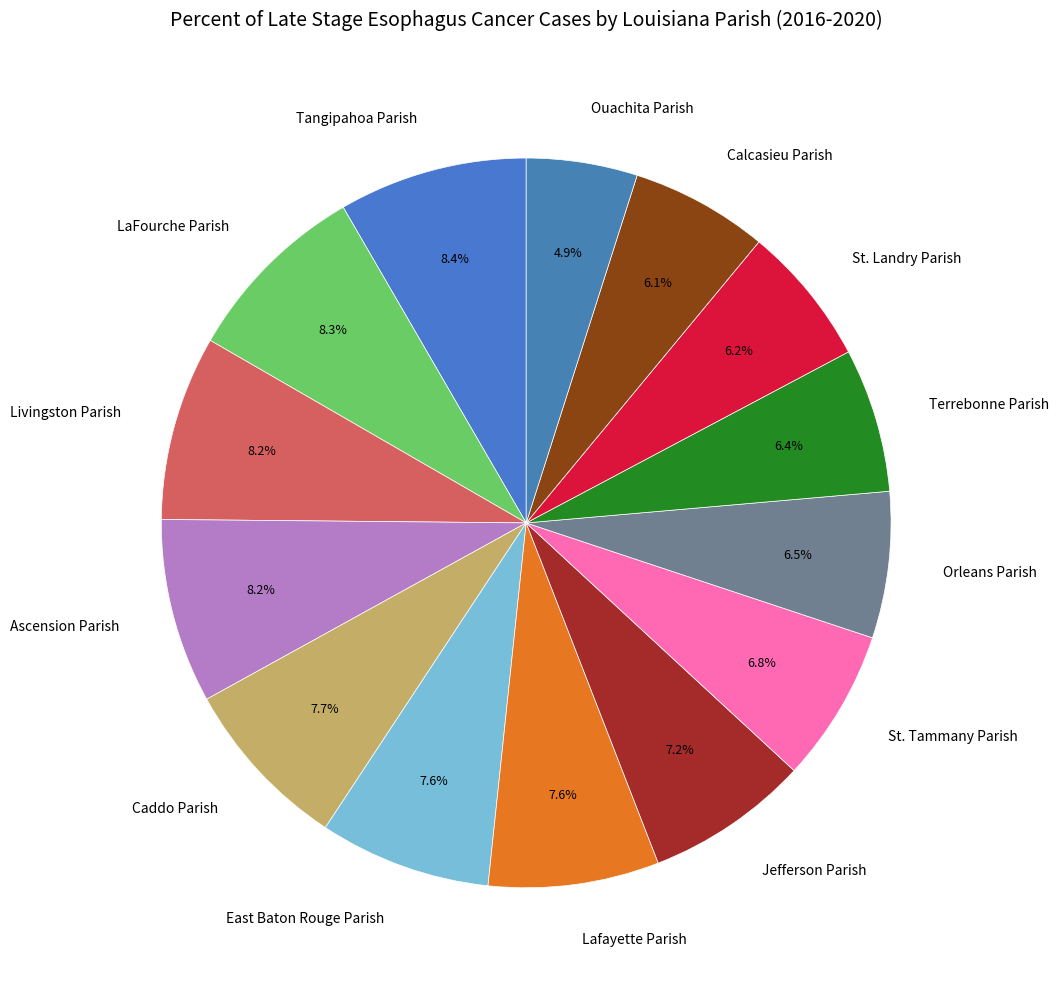

How many segments does this pie chart have?

14